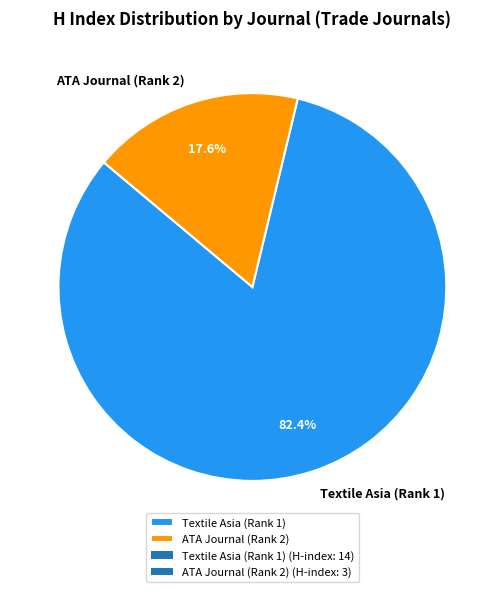

What is the smallest slice in the pie chart?

ATA Journal (Rank 2)